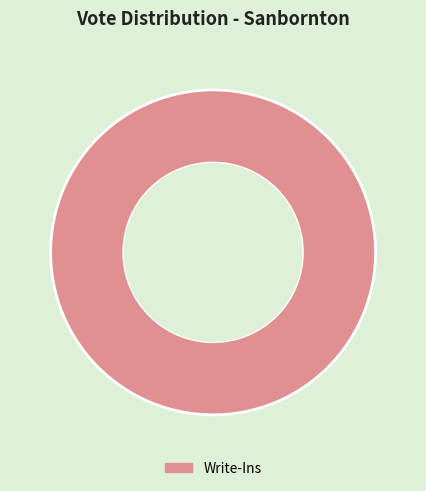

Does Write-Ins represent more than half of the total?

Yes